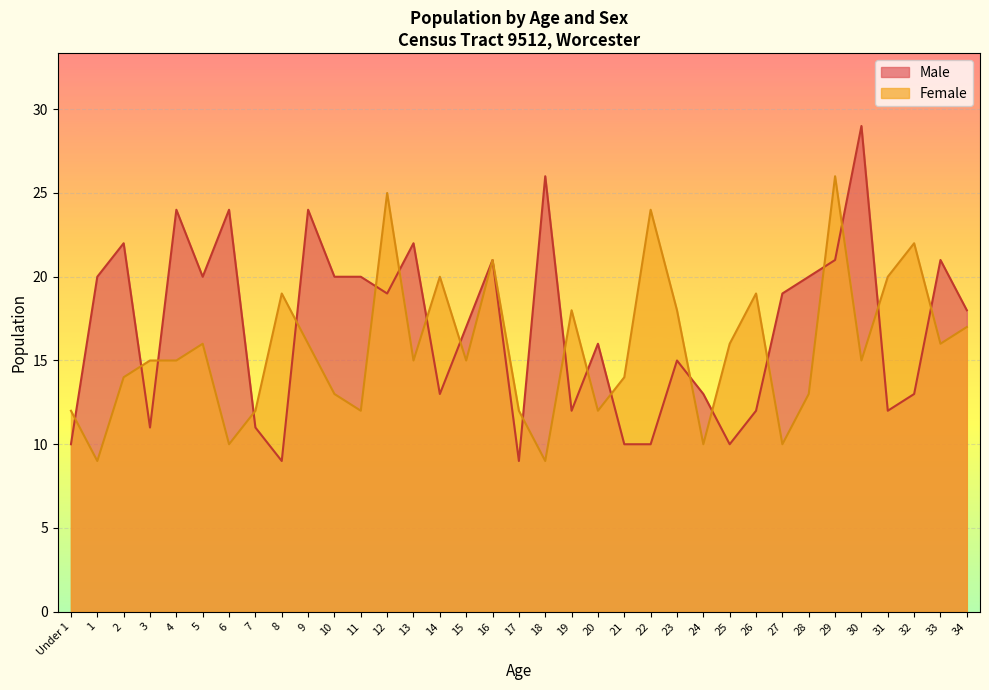

Where is Male nearest to the value 19?

12